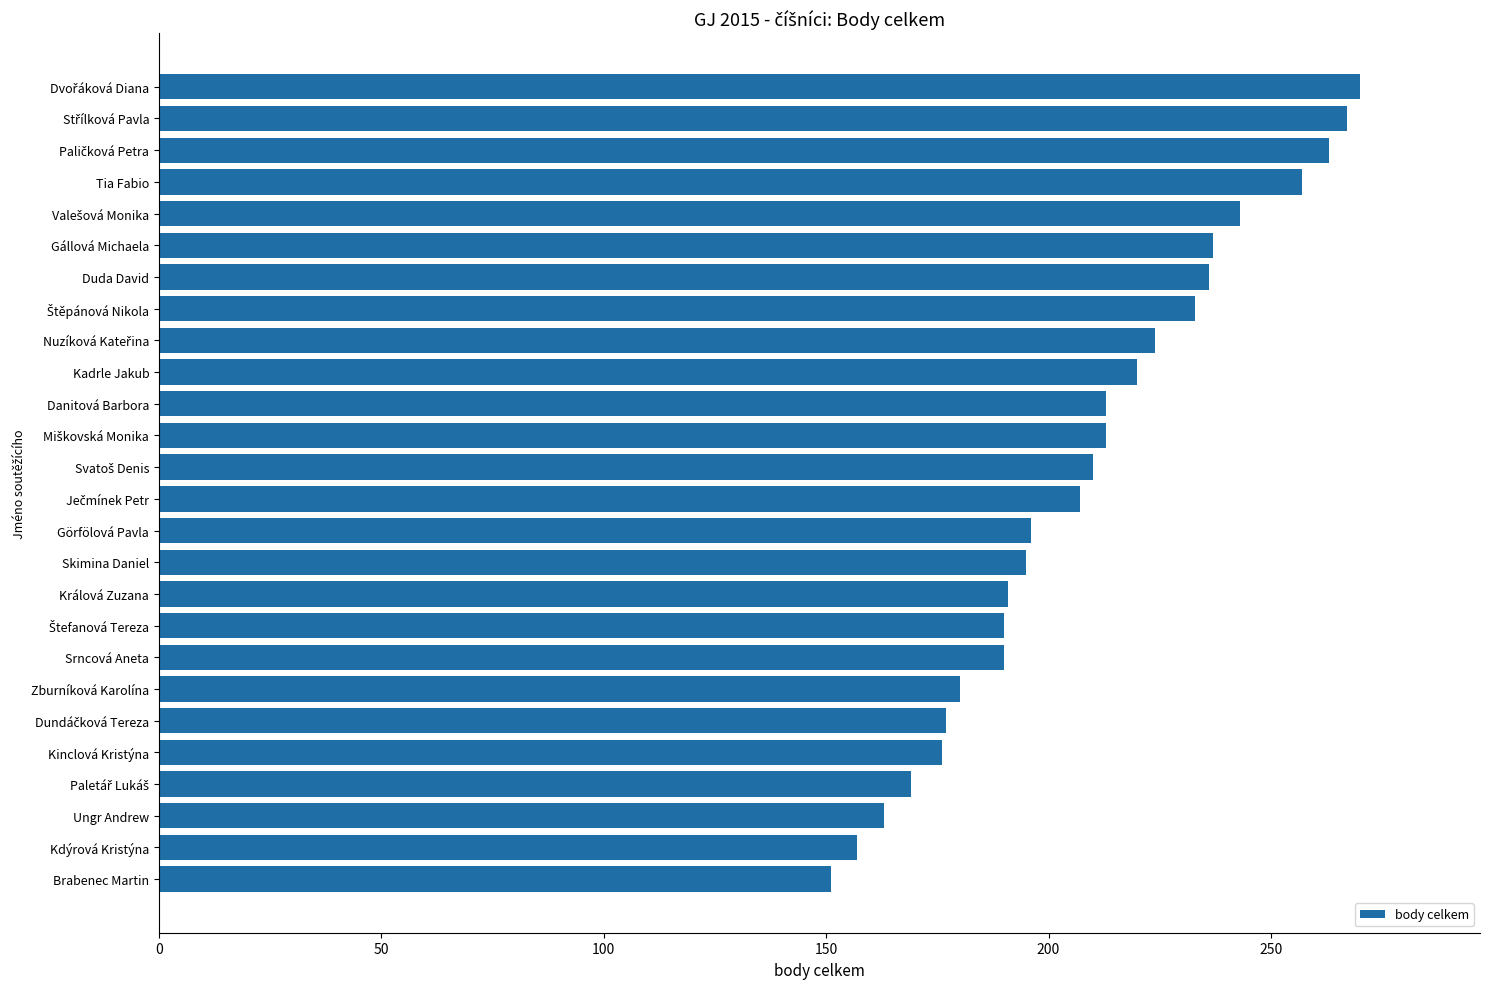

How many distinct data groups are displayed?

1